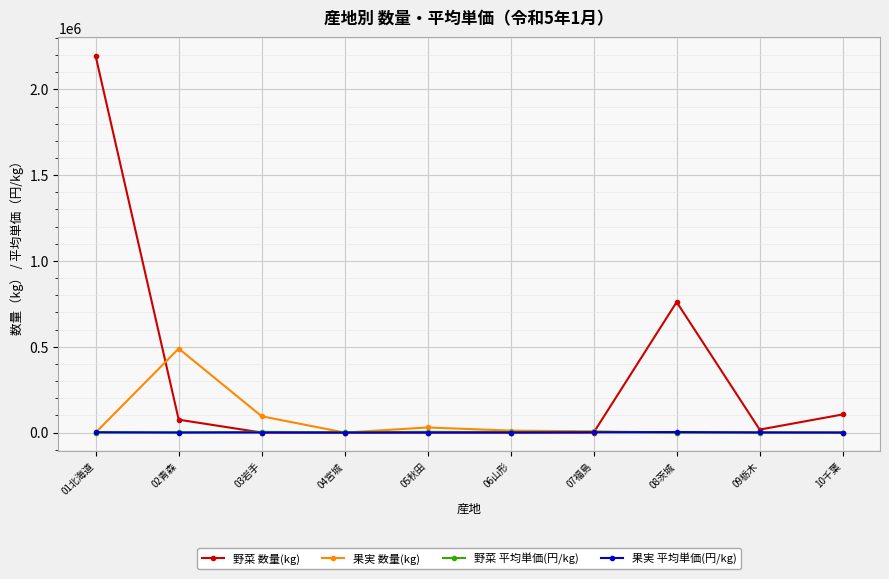

What is the difference between the 野菜 数量(kg) values at 06山形 and 03岩手?

114.0